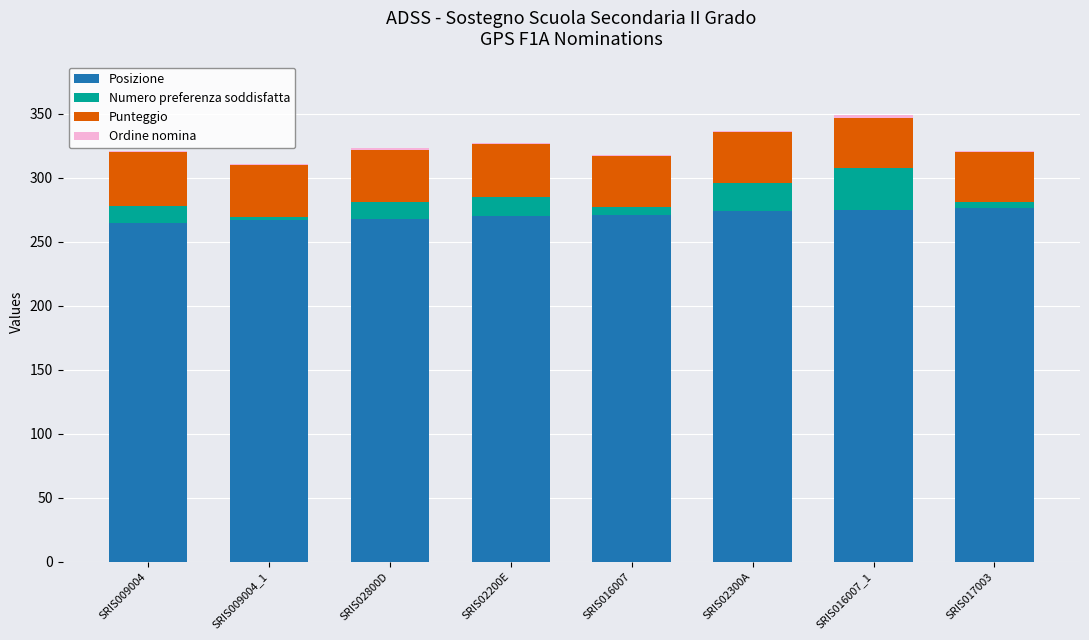

What is the sum of all Posizione values?

2166.0